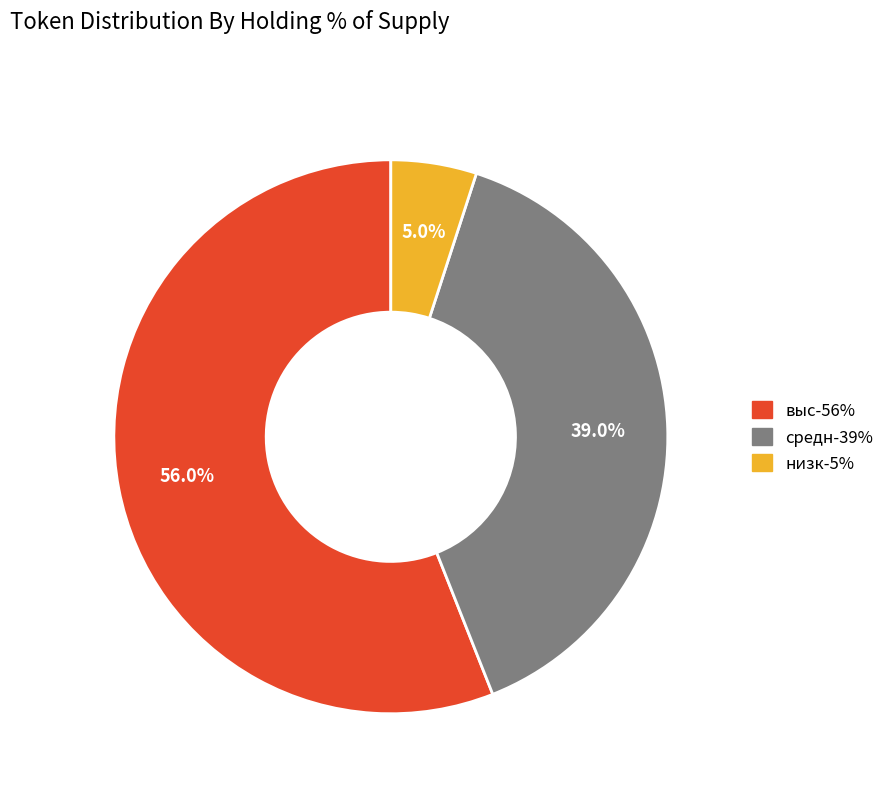

Does низк-5% represent more than half of the total?

No